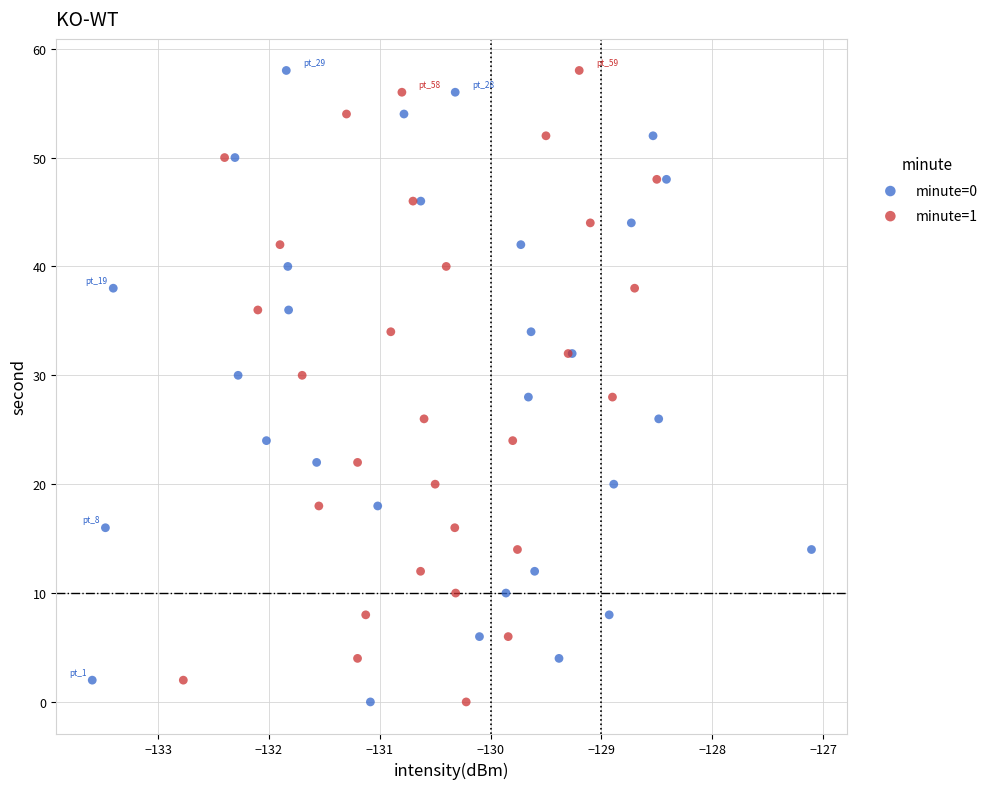

What are all the series names shown in the legend?

minute=0, minute=1